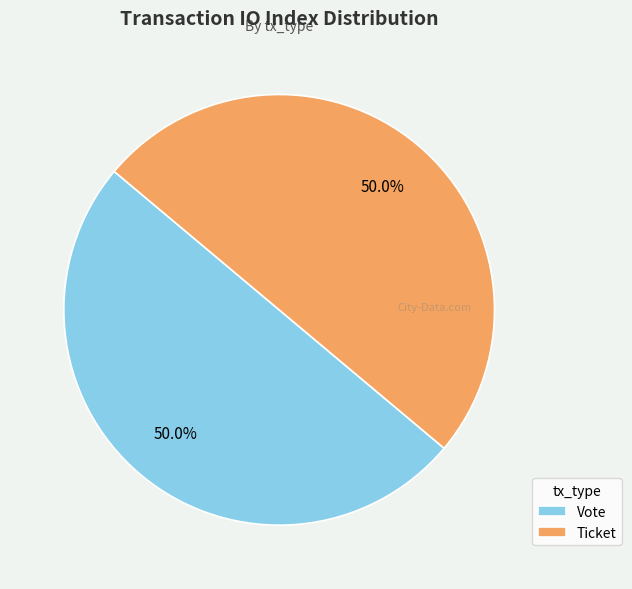

What portion of the pie excludes Ticket?

50.0%